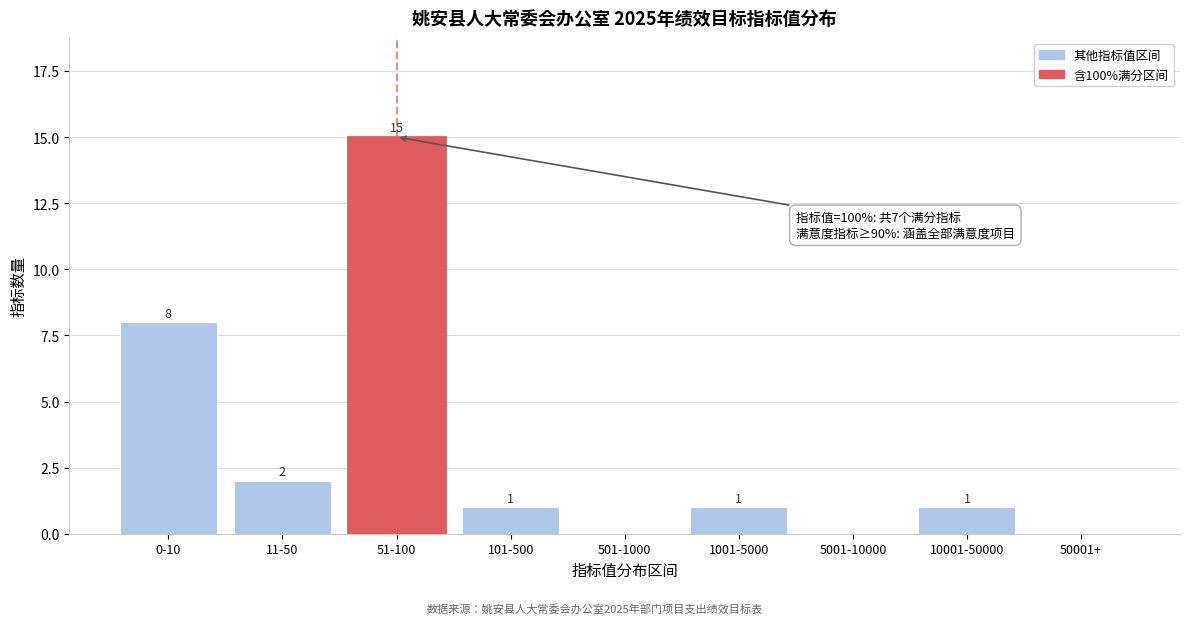

Reading left to right, transcribe all the data shown in this chart.

0-10=8	11-50=2	51-100=15	101-500=1	501-1000=0	1001-5000=1	5001-10000=0	10001-50000=1	50001+=0